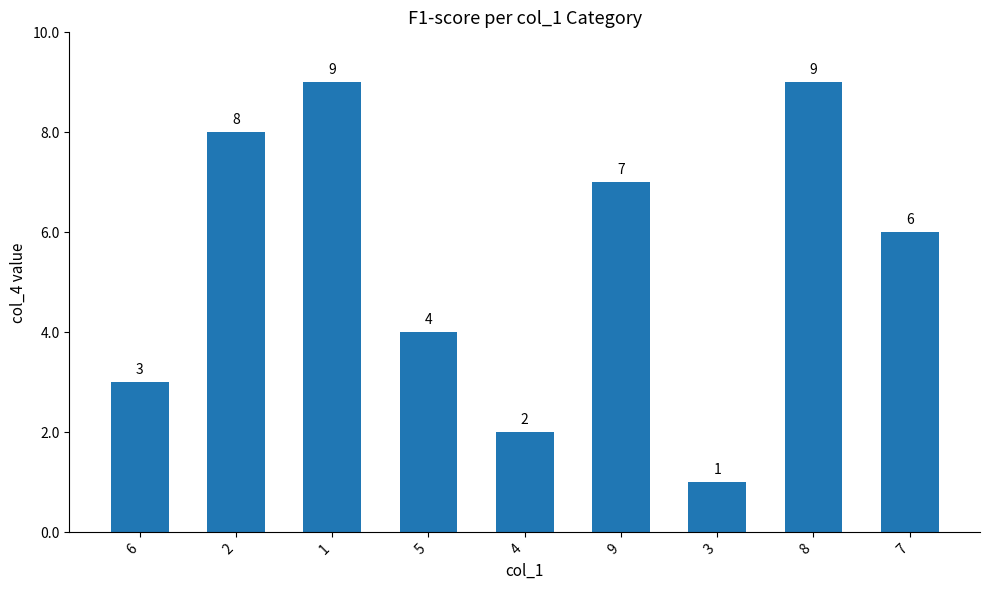

Count the number of categories in the chart.

9